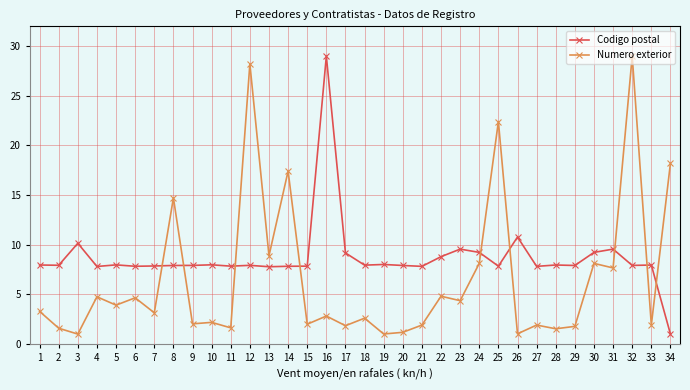

The value of Codigo postal at 7 is 14.1. True or false?

False